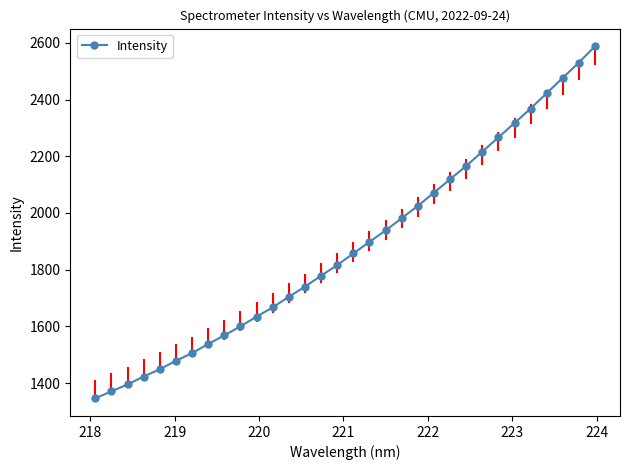

True or false: the data has more than 2 interior local peaks.

False